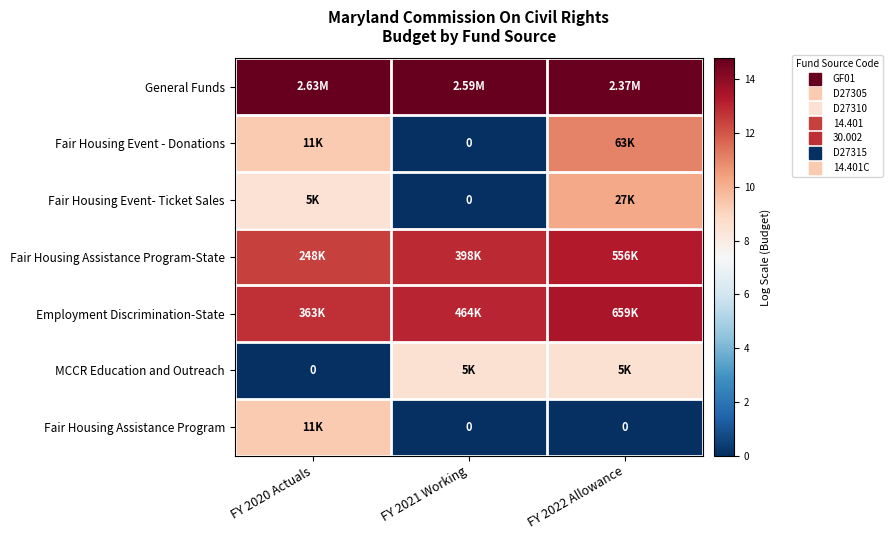

The value of Fair Housing Event - Donations at FY 2021 Working is 7.5. True or false?

False